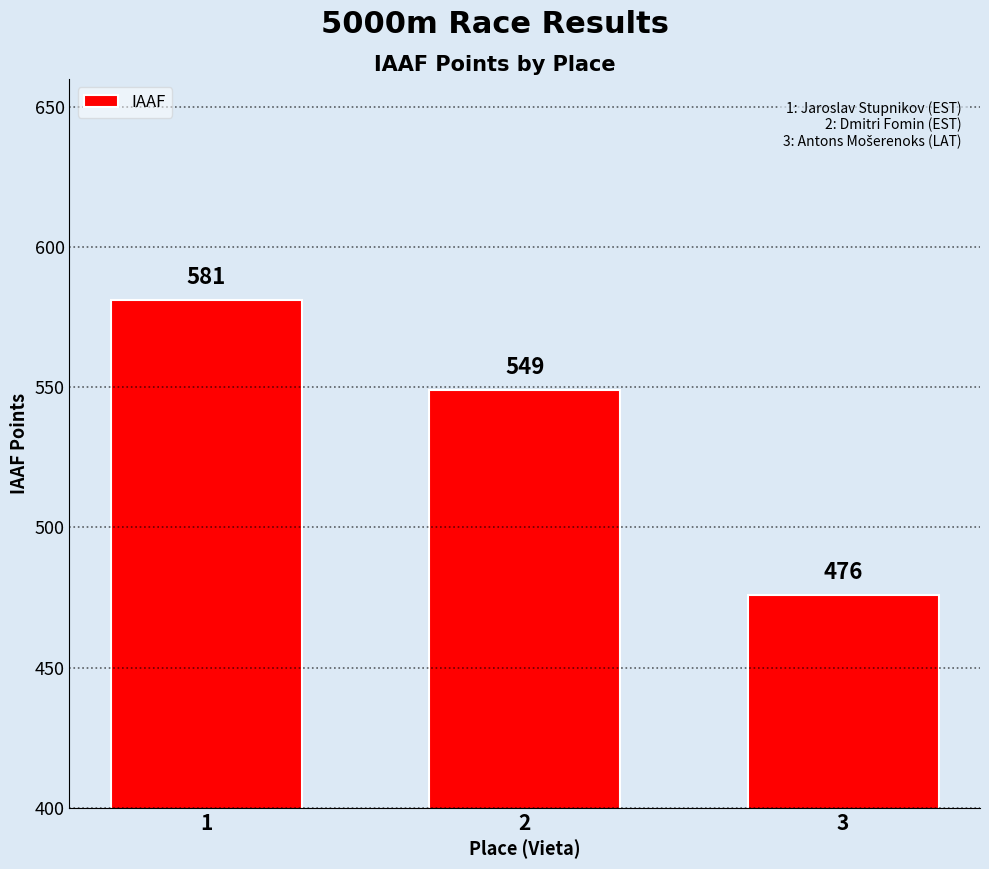

Which has a higher value, 2 or 1?

1